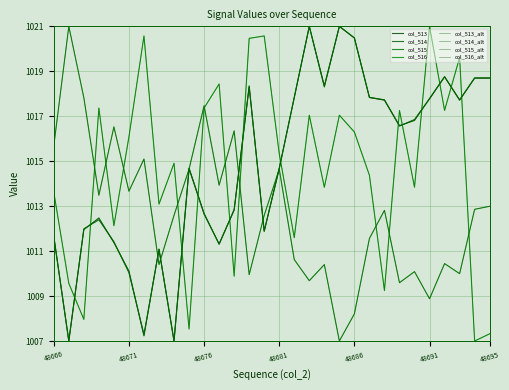

Is this an area chart (filled region under the line)?

No